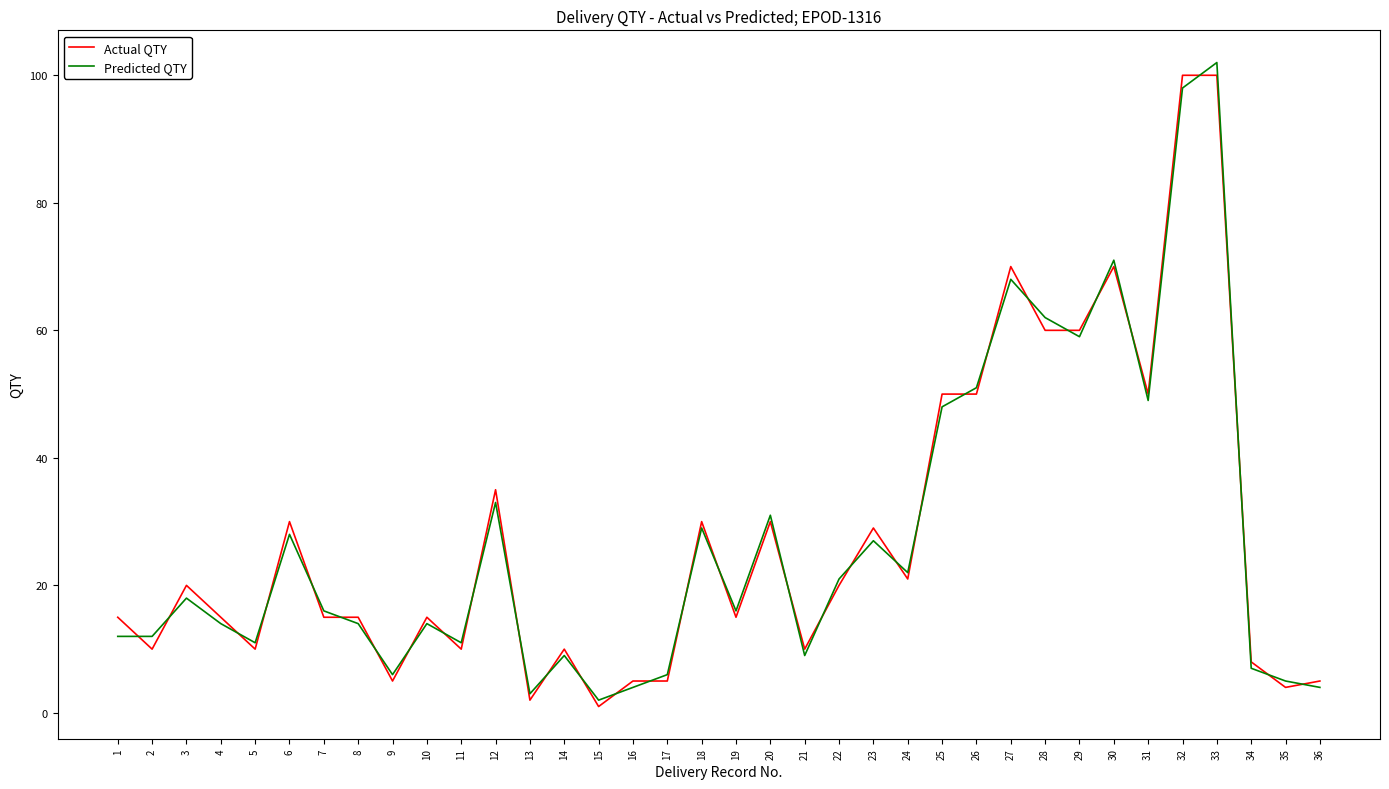

Reading left to right, what are all the values shown in this chart?

Actual QTY: 1=15	2=10	3=20	4=15	5=10	6=30	7=15	8=15	9=5	10=15	11=10	12=35	13=2	14=10	15=1	16=5	17=5	18=30	19=15	20=30	21=10	22=20	23=29	24=21	25=50	26=50	27=70	28=60	29=60	30=70	31=50	32=100	33=100	34=8	35=4	36=5
Predicted QTY: 1=12	2=12	3=18	4=14	5=11	6=28	7=16	8=14	9=6	10=14	11=11	12=33	13=3	14=9	15=2	16=4	17=6	18=29	19=16	20=31	21=9	22=21	23=27	24=22	25=48	26=51	27=68	28=62	29=59	30=71	31=49	32=98	33=102	34=7	35=5	36=4